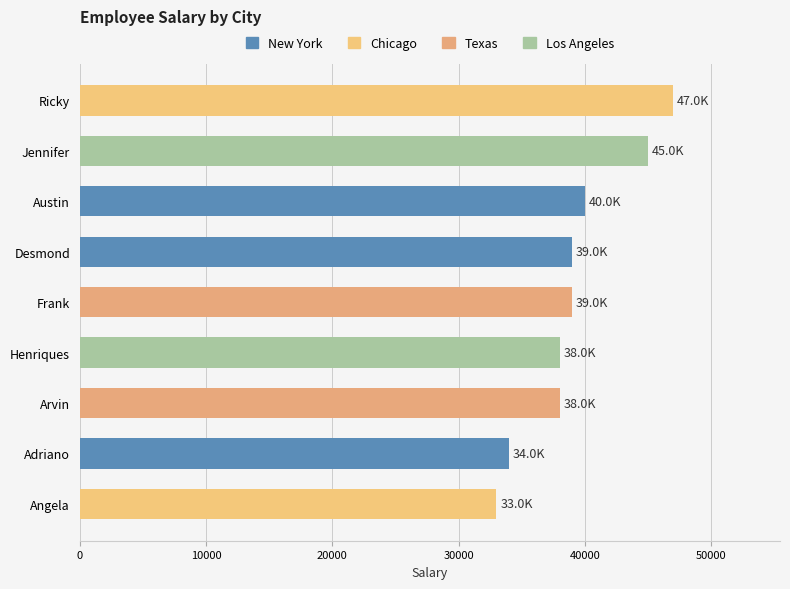

Are the bars grouped side by side (vs. stacked)?

No